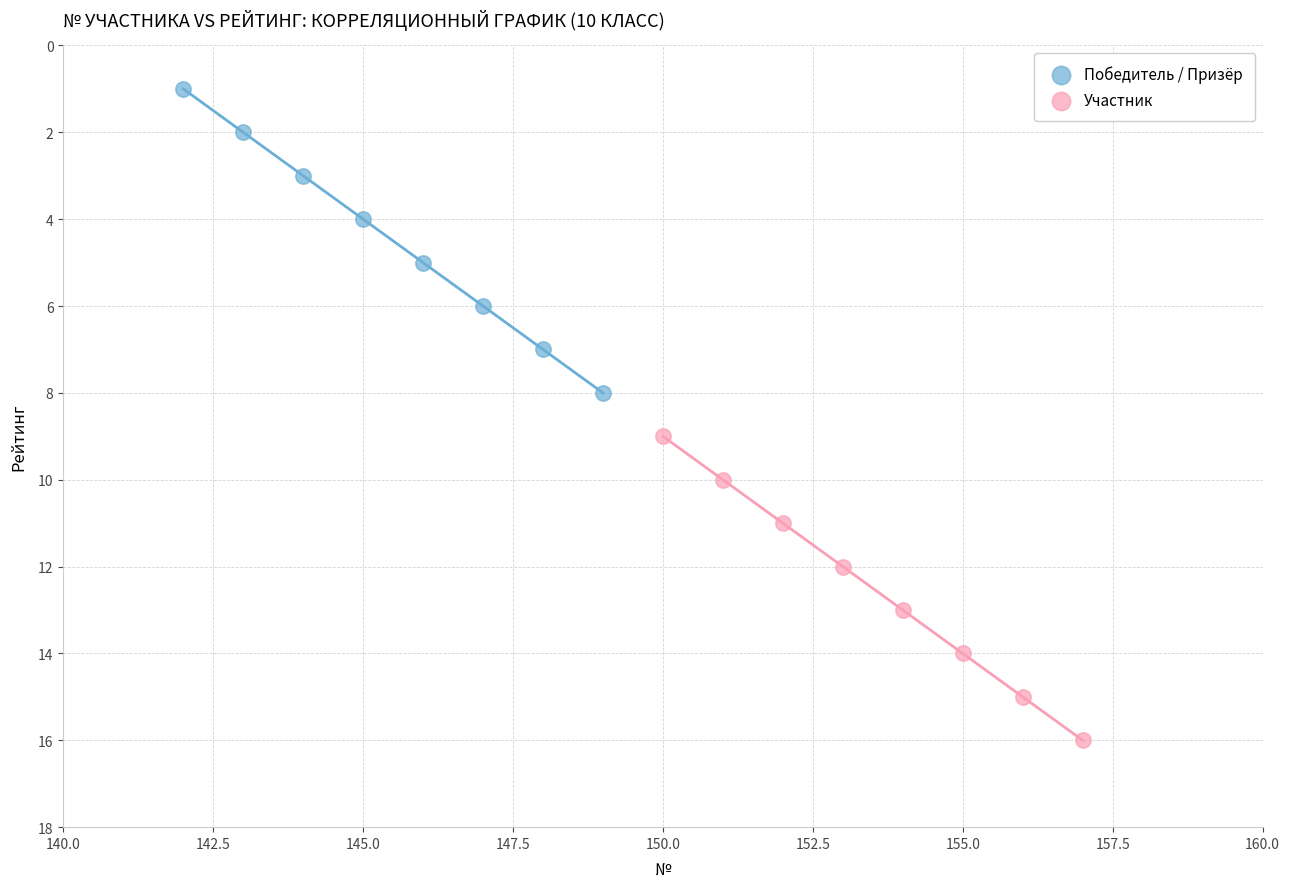

Which series reaches the maximum Y coordinate?

Участник